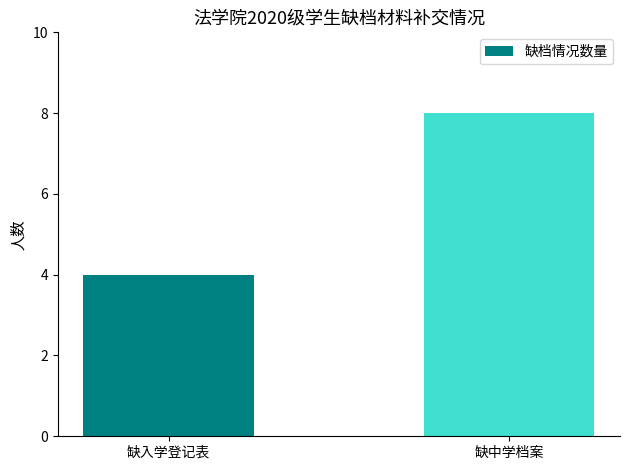

How many values are between 4 and 8?

2